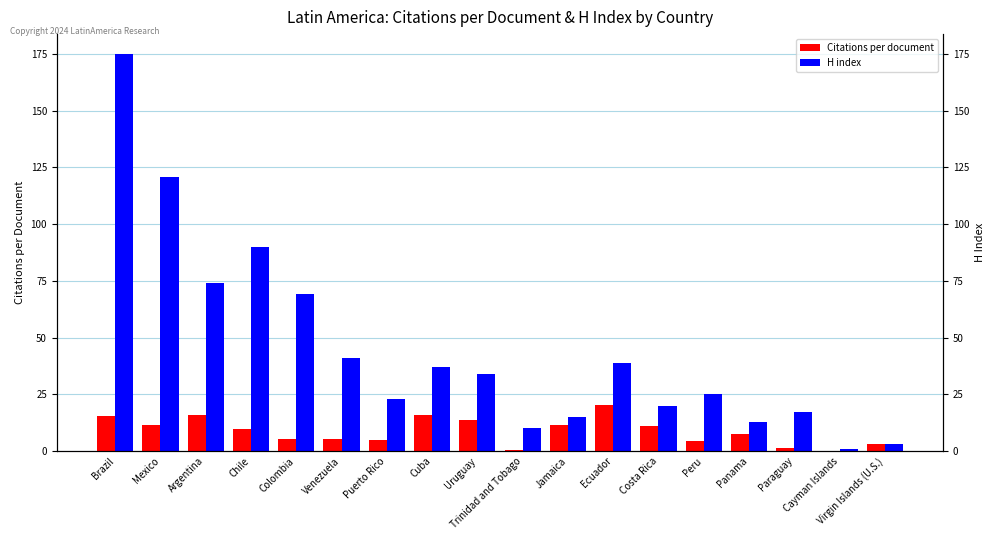

How many values in Citations per document are above zero?

17